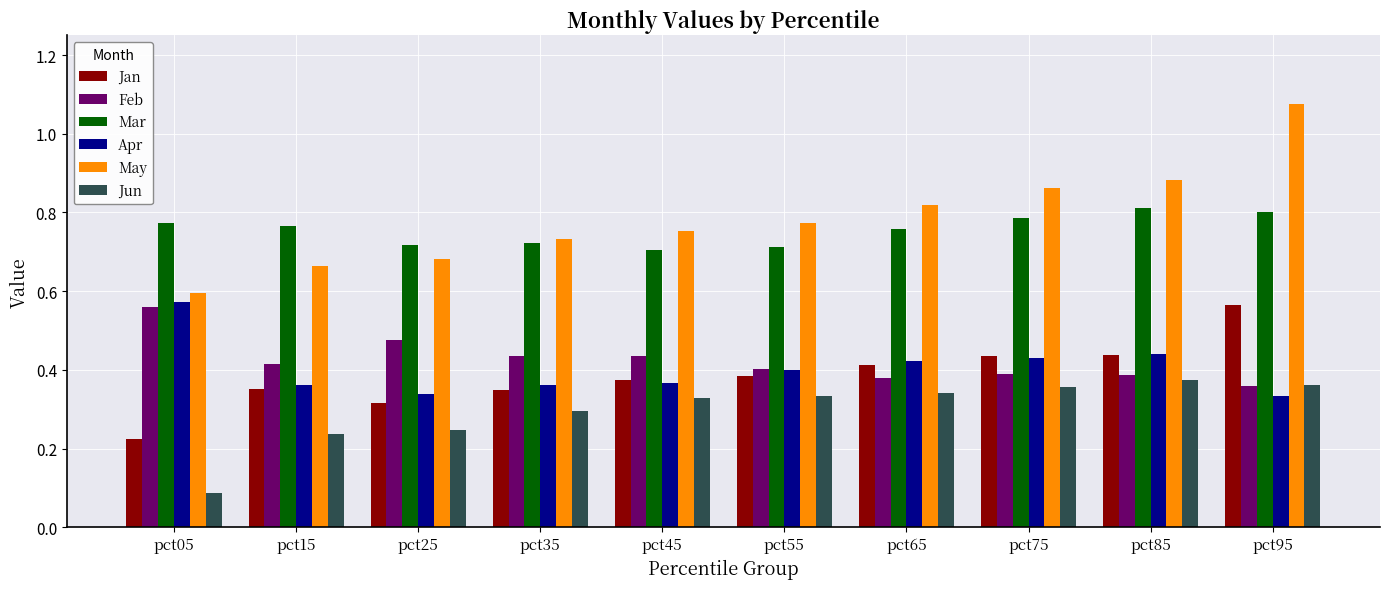

Which series has the widest spread of values?

May